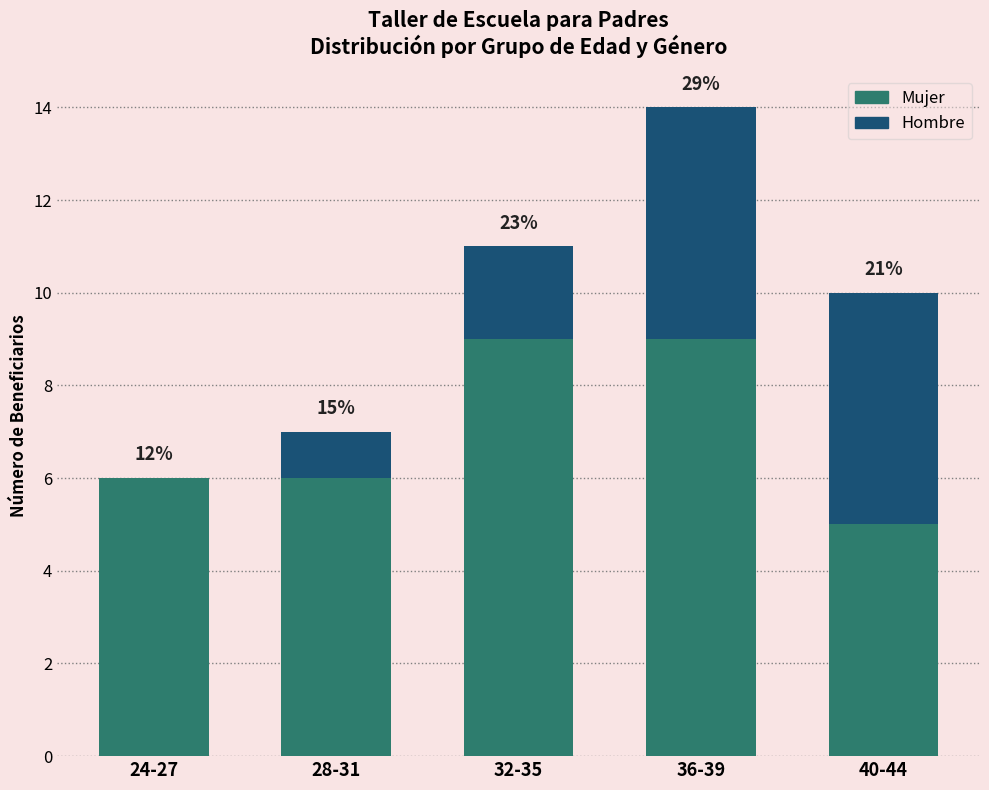

What is the highest value of the Total series?

14